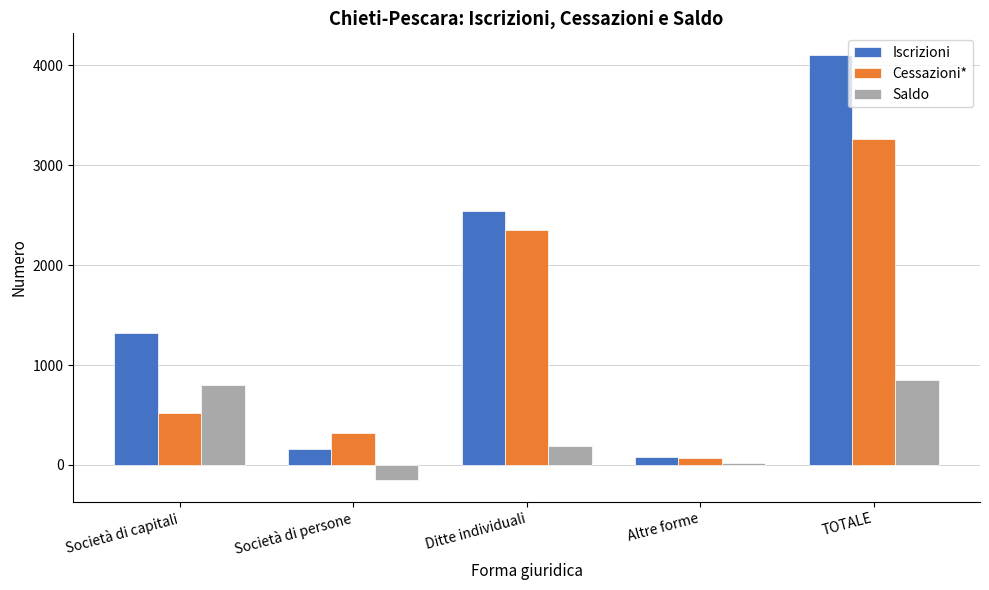

Is it true that Iscrizioni equals 453 at Società di capitali?

False